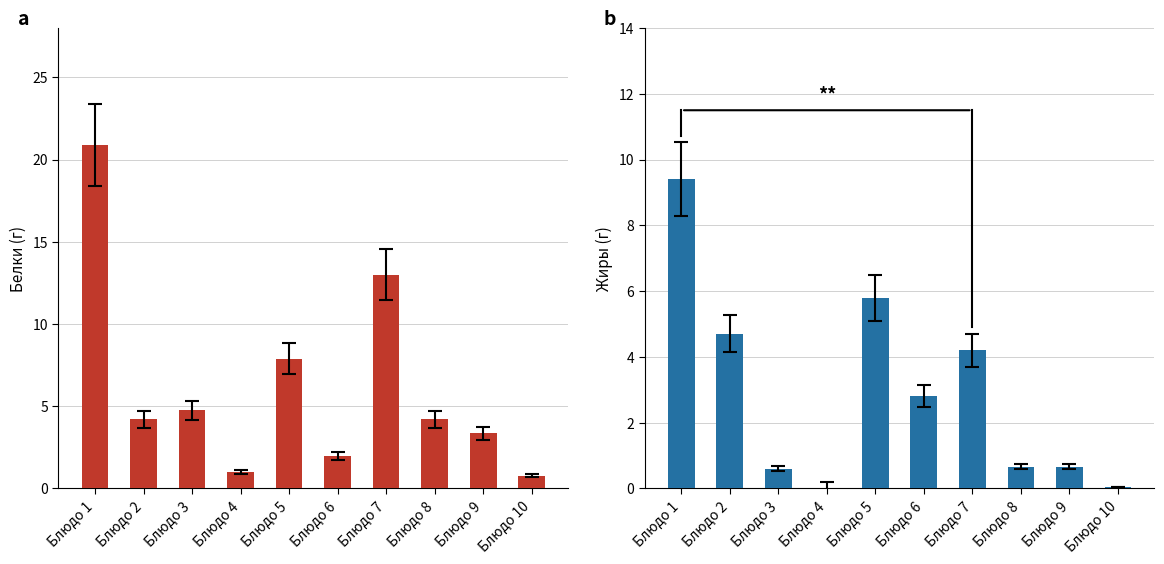

The Белки series shows 2.0 at Блюдо 5. True or false?

False